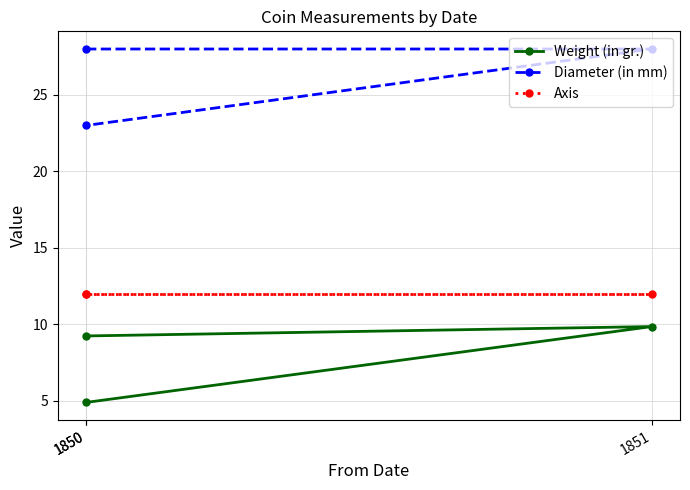

What is the total value across all series at 1850?

49.2